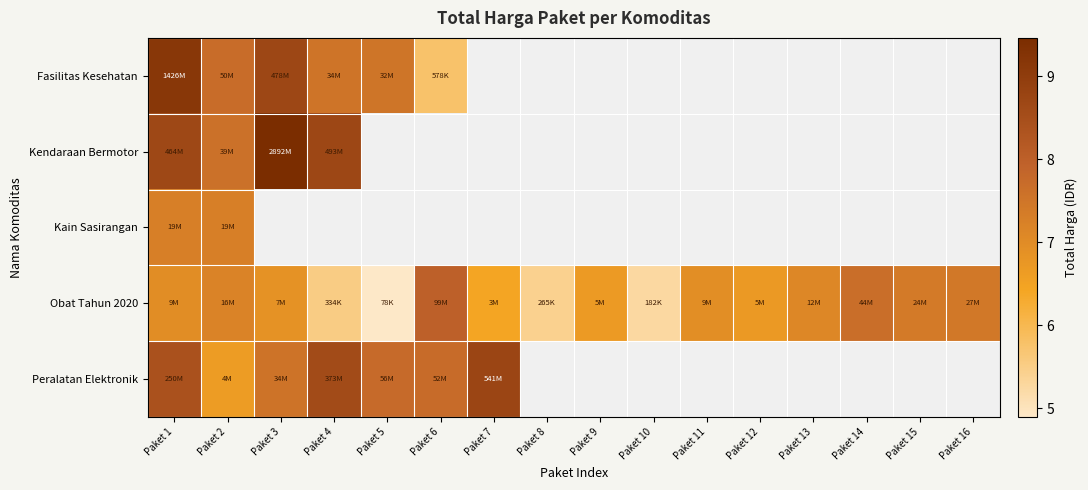

Is the value of Kendaraan Bermotor at Paket 6 greater than the value of Kain Sasirangan at Paket 15?

No